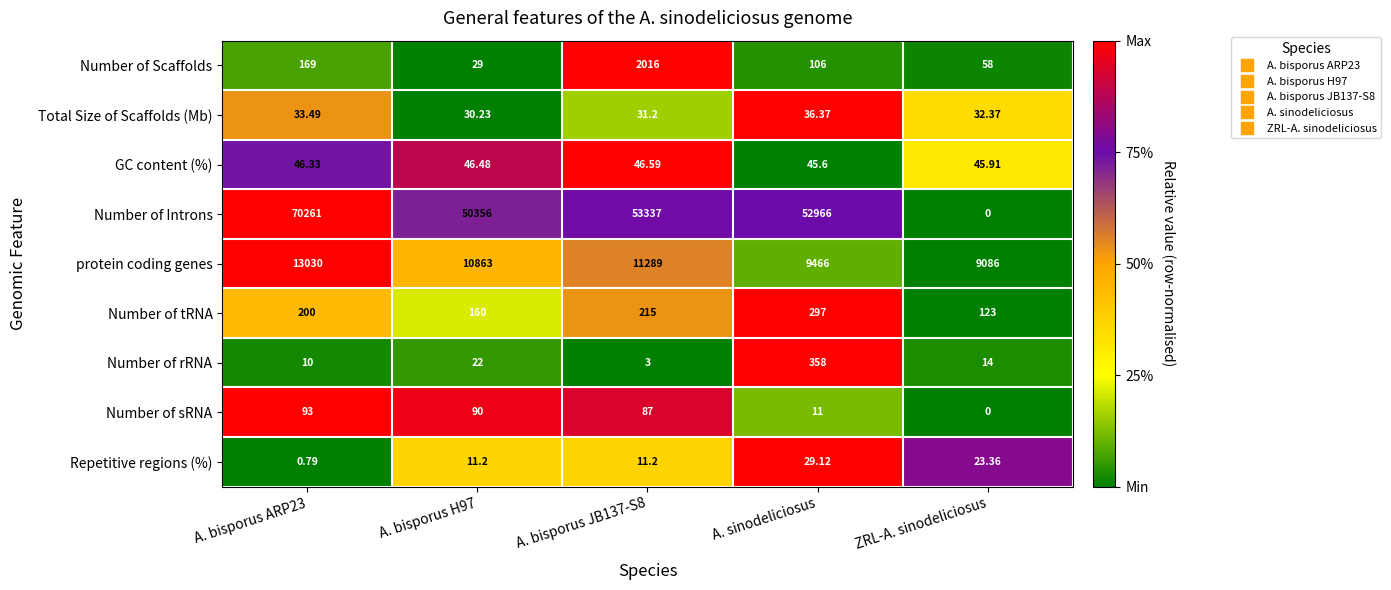

Which series has the largest total across all categories?

Number of Introns